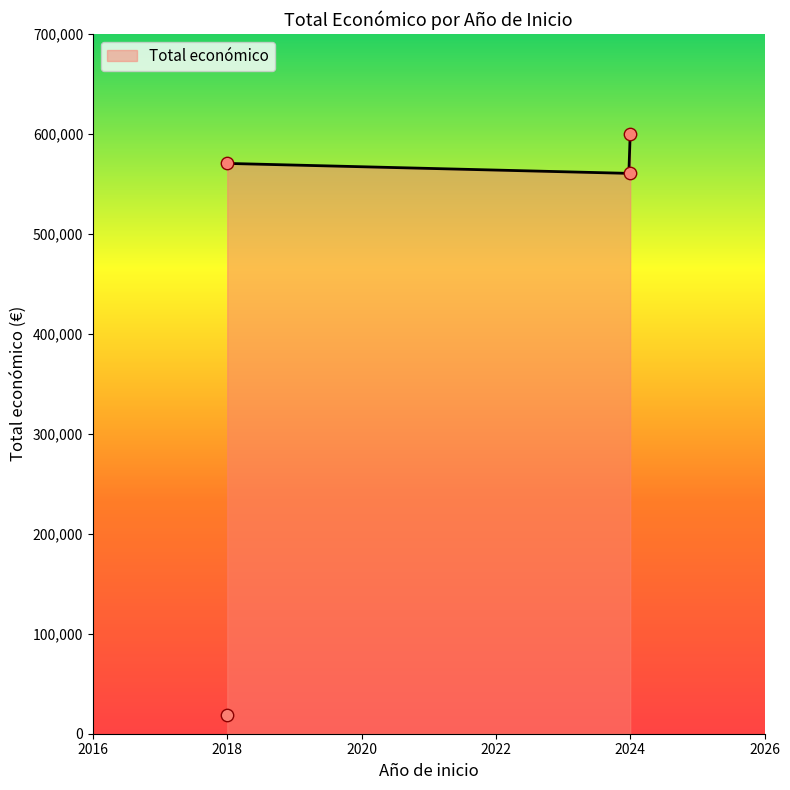

Which has a higher value, 2024 or 2024?

2024